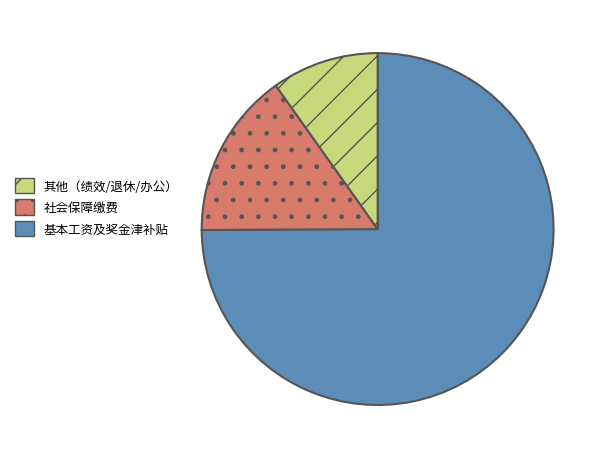

How many slices are in this pie chart?

3